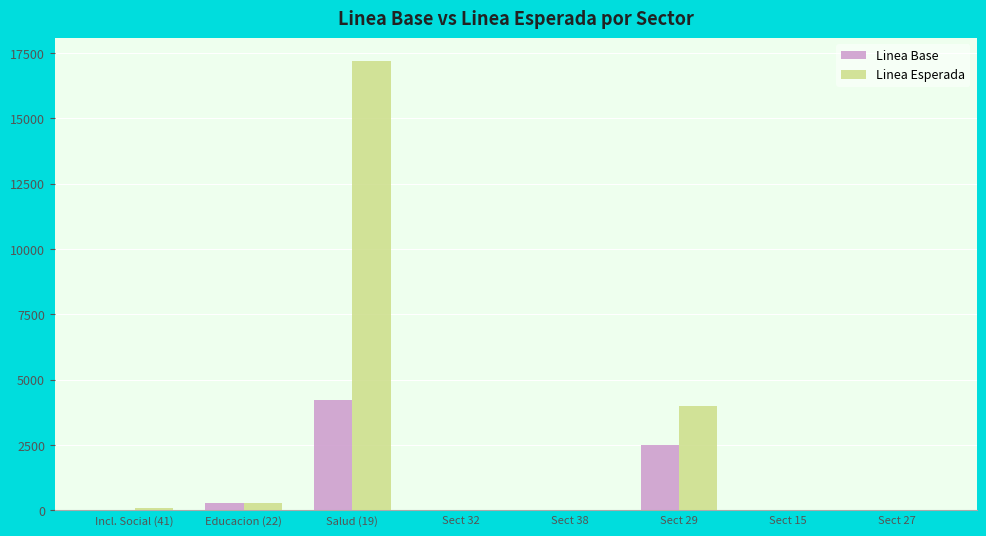

What is the average value of the Linea Base series?

878